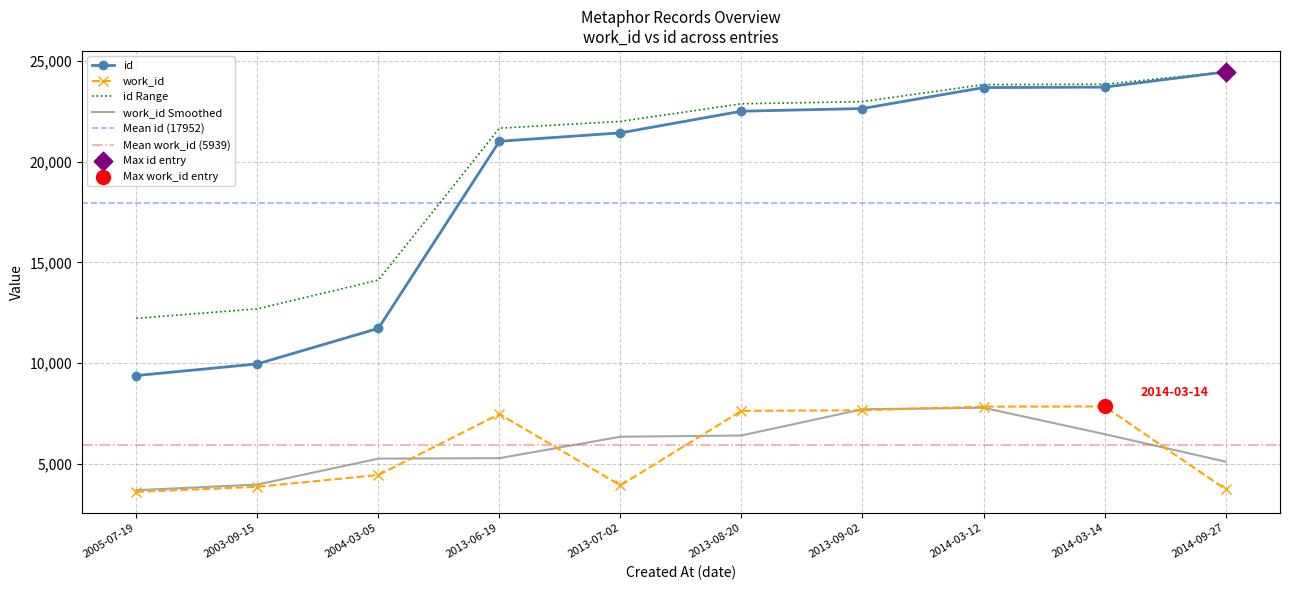

Which series reaches the minimum Y coordinate?

work_id